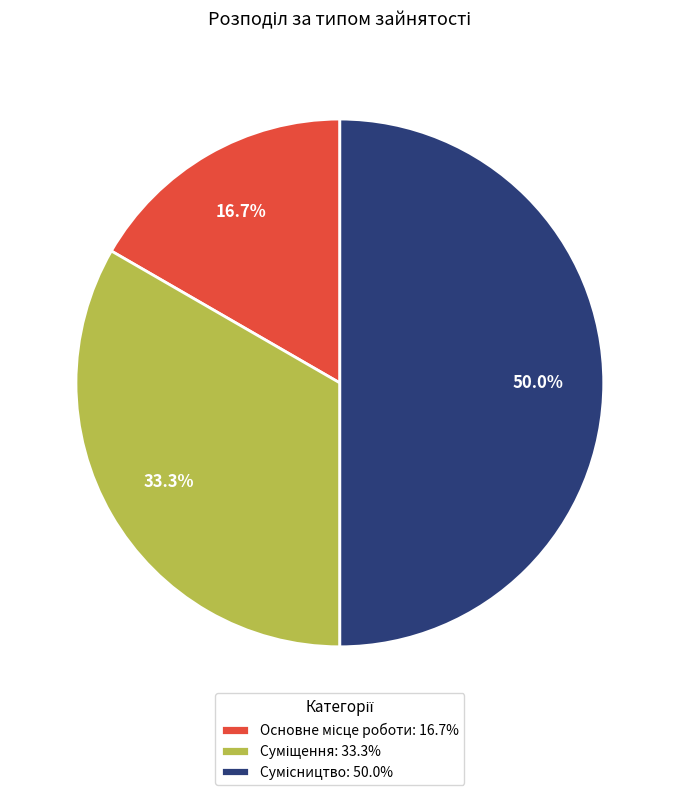

Which category has the smallest portion of the pie?

Основне місце роботи